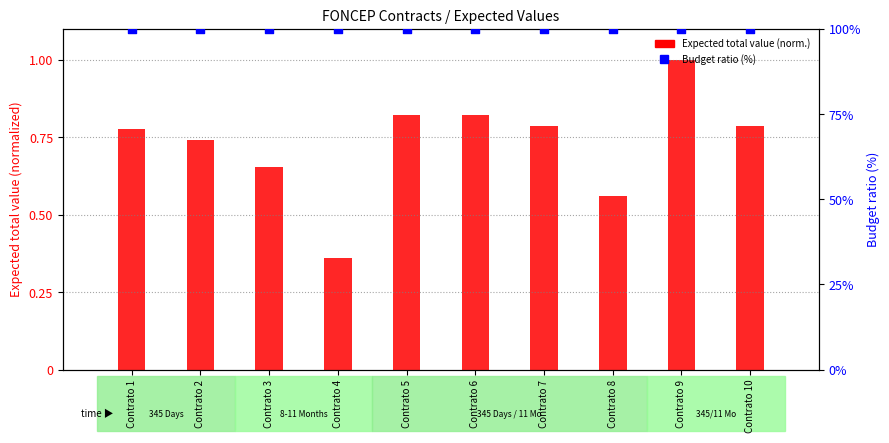

At which category is the sum across all series the highest?

Contrato 9